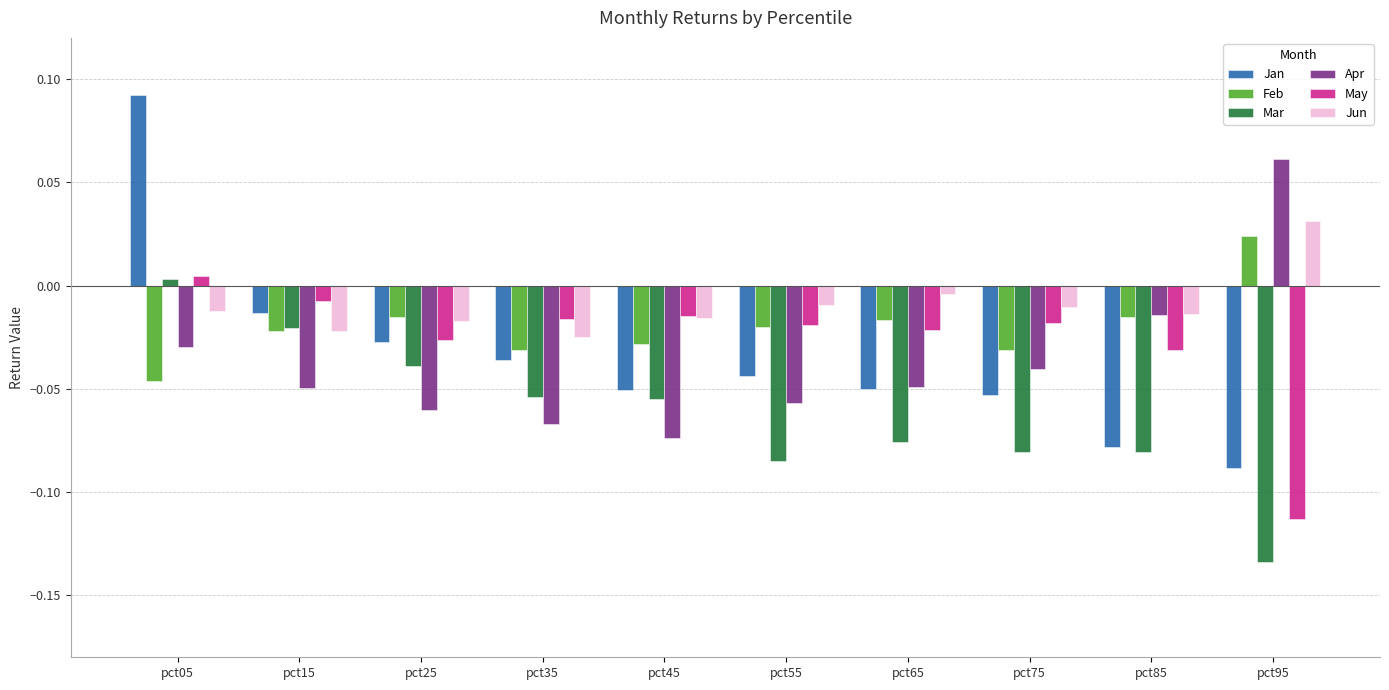

Count the number of categories in the chart.

10